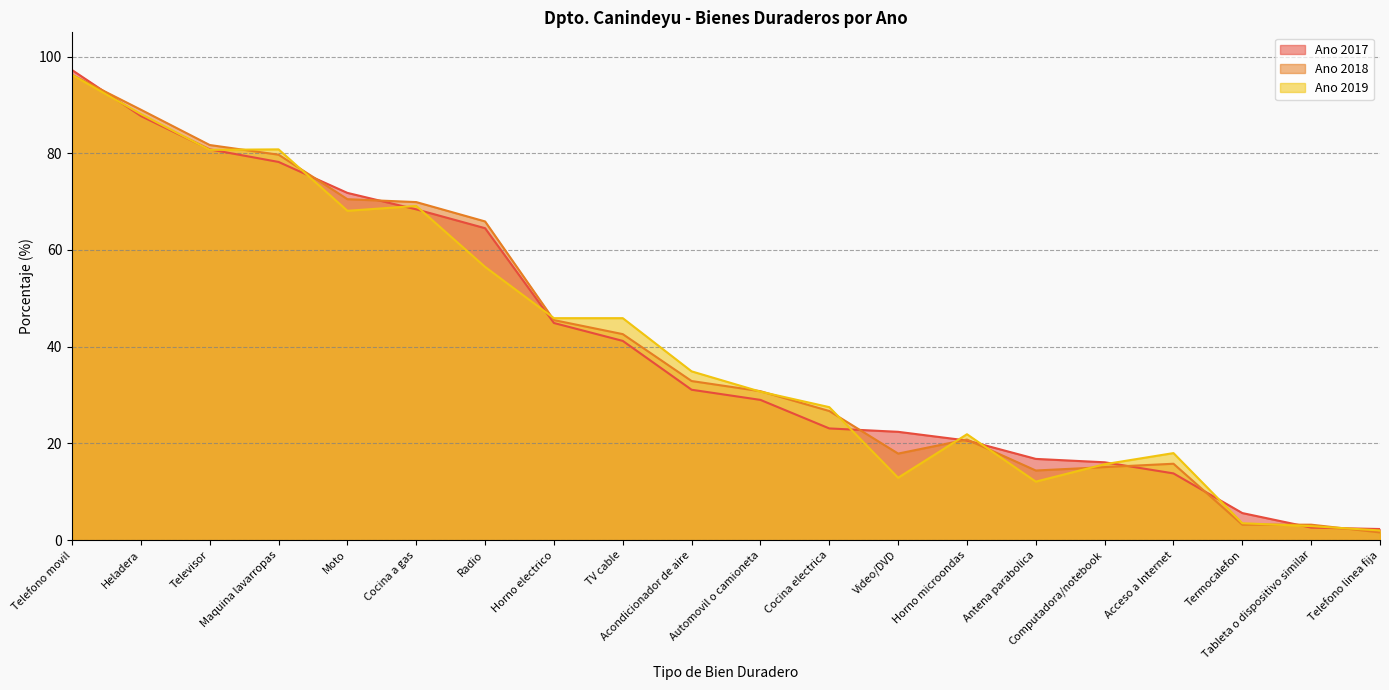

At which category is the sum across all series the highest?

Telefono movil